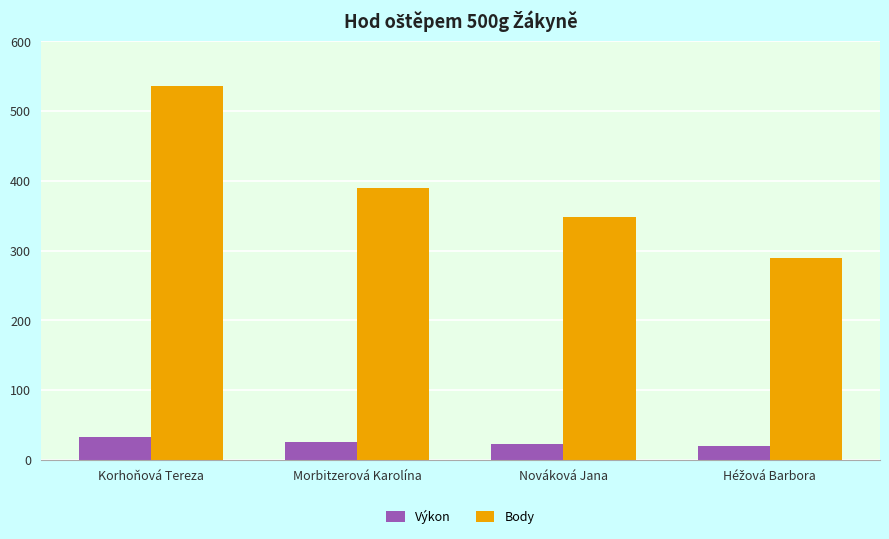

At which label does Body first exceed 390?

Korhoňová Tereza